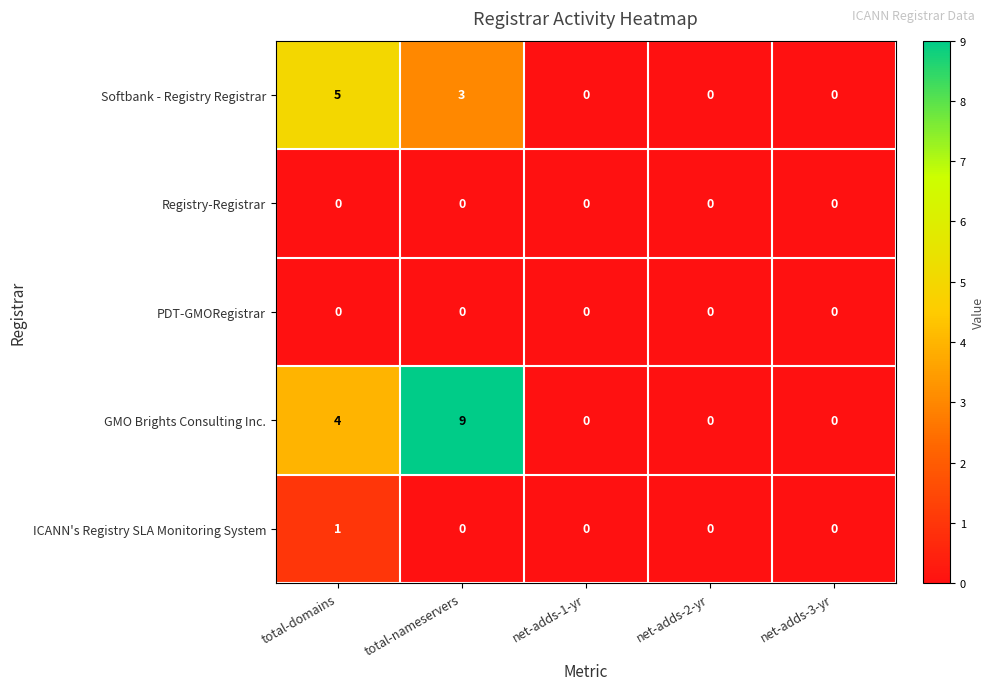

Between total-domains and net-adds-3-yr, which series saw the biggest shift?

Softbank - Registry Registrar